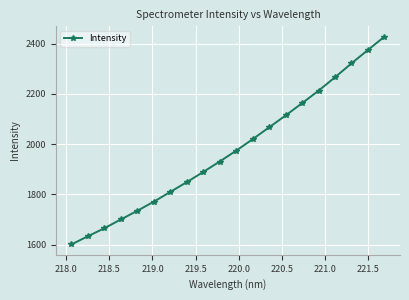

What is the smallest value displayed?

1601.0